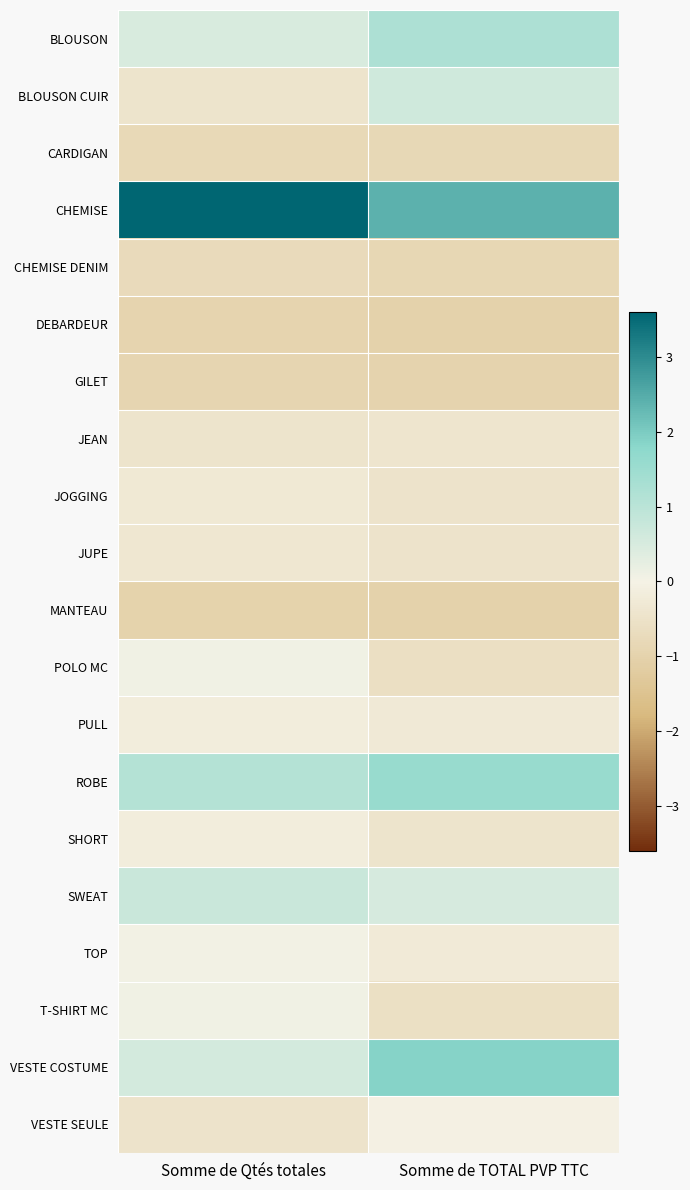

At how many categories does at least one series exceed 0?

2